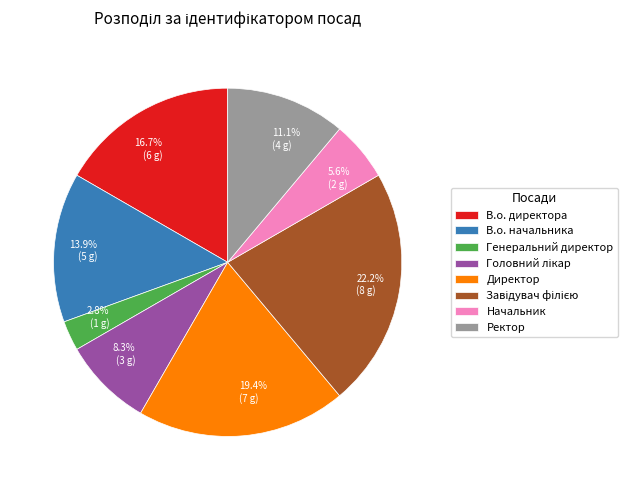

Does Директор account for over 50% of the chart?

No